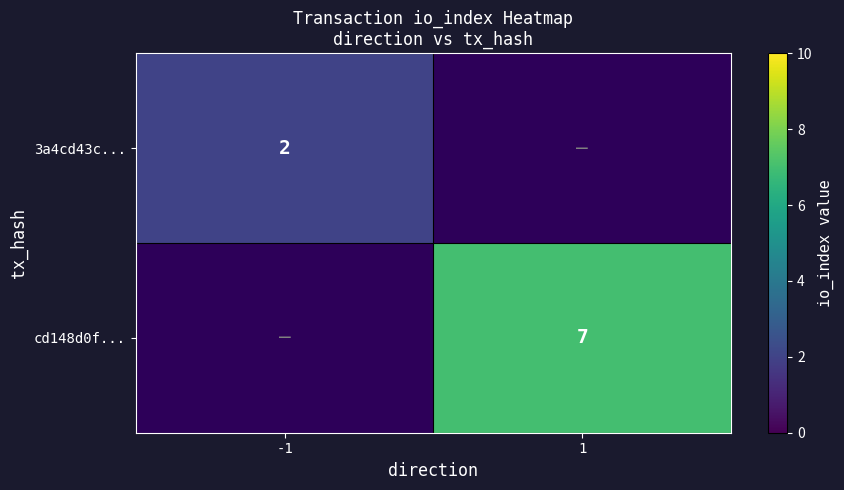

The 3a4cd43c... series shows 0 at -1. True or false?

False